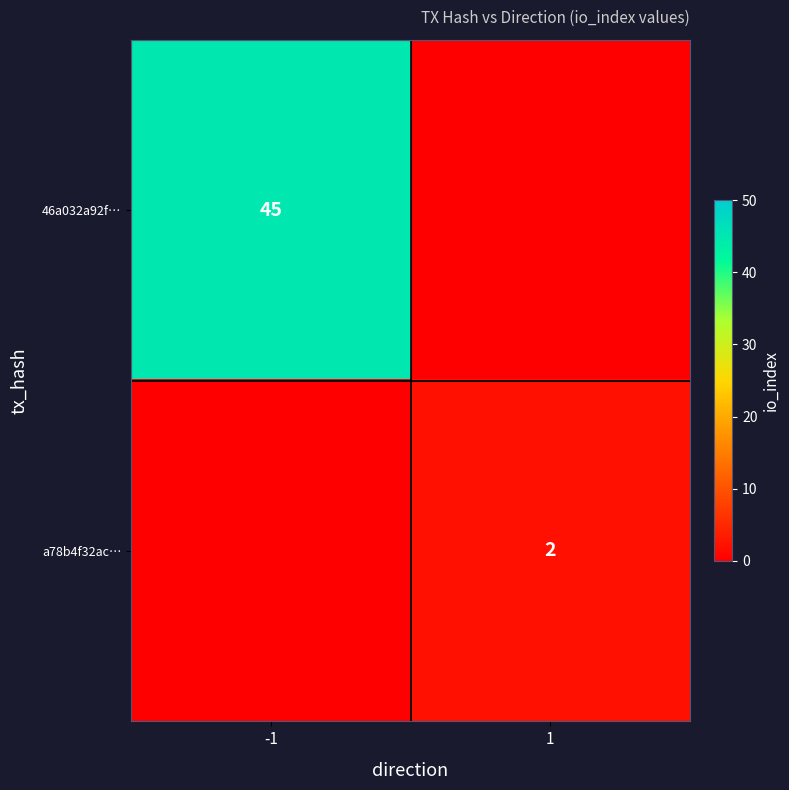

Between -1 and 1, which is larger?

-1